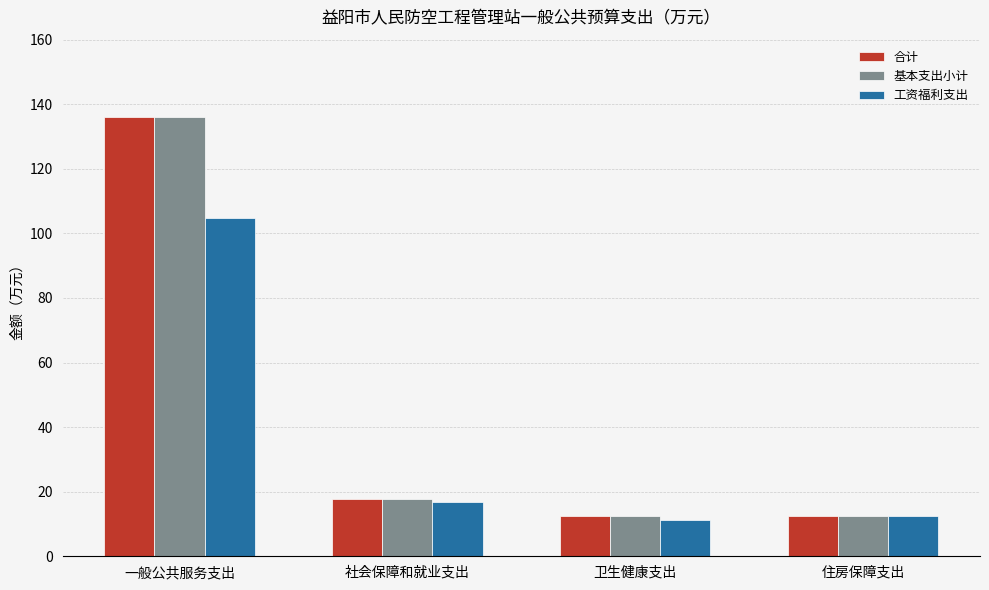

What is the smallest value displayed?

11.3